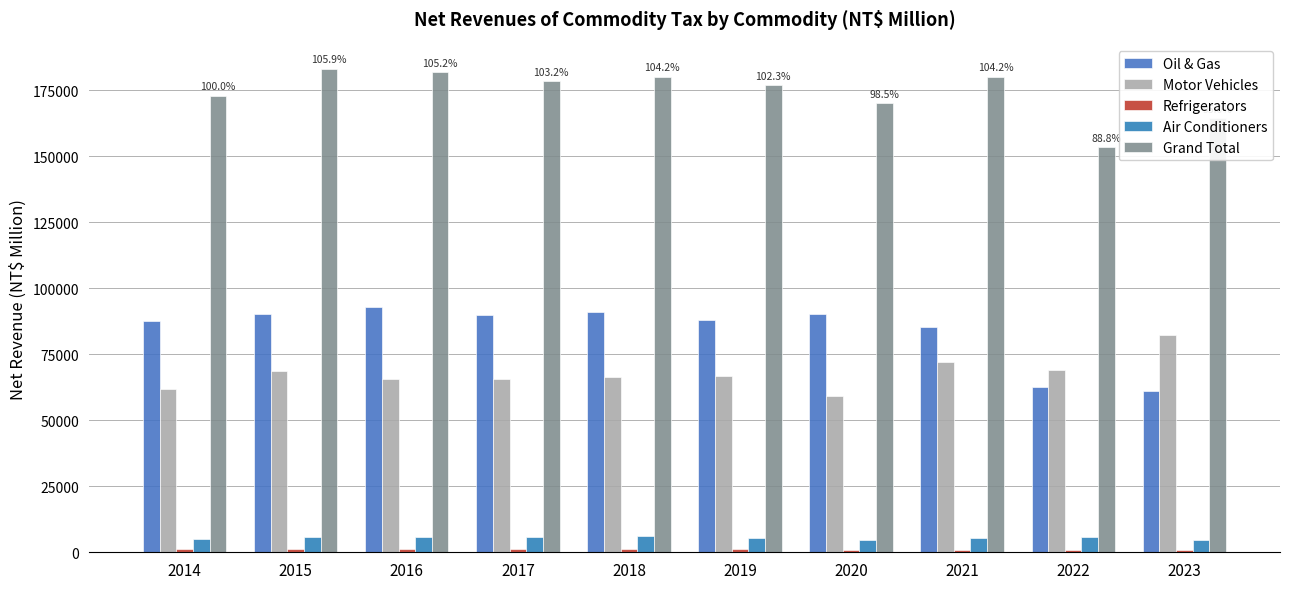

What is the value of the Grand Total bar at the 3rd from the left?

181907